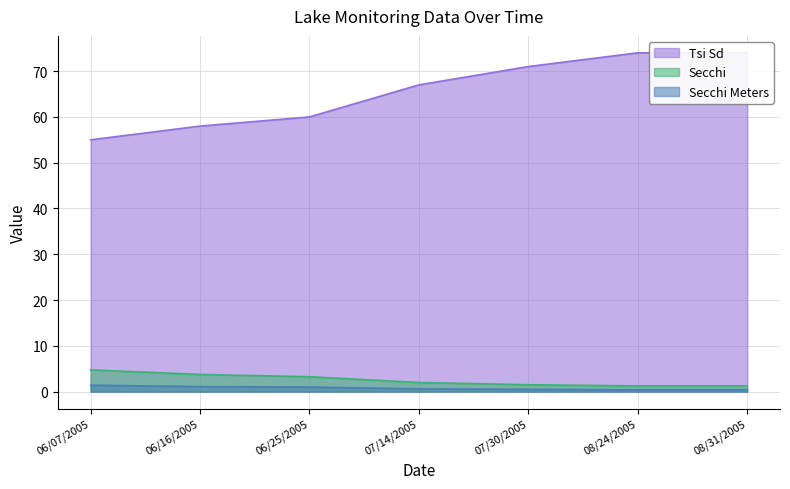

True or false: Secchi Meters and Tsi Sd cross at least once.

False